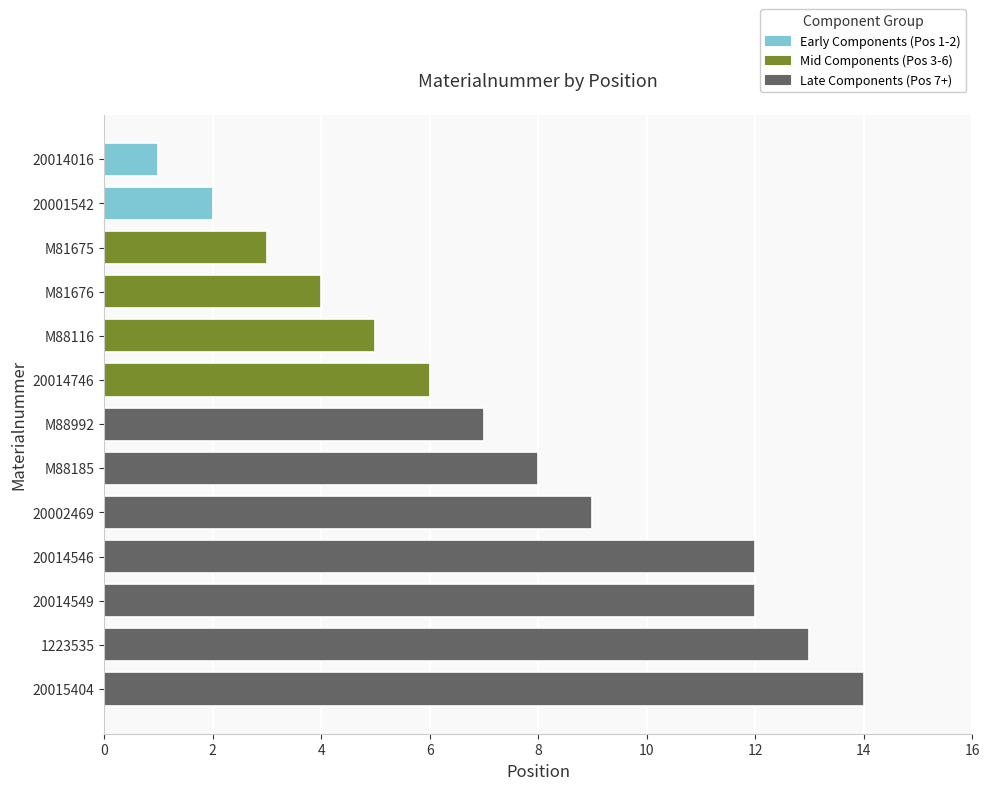

The value at 20014549 is 12. True or false?

True